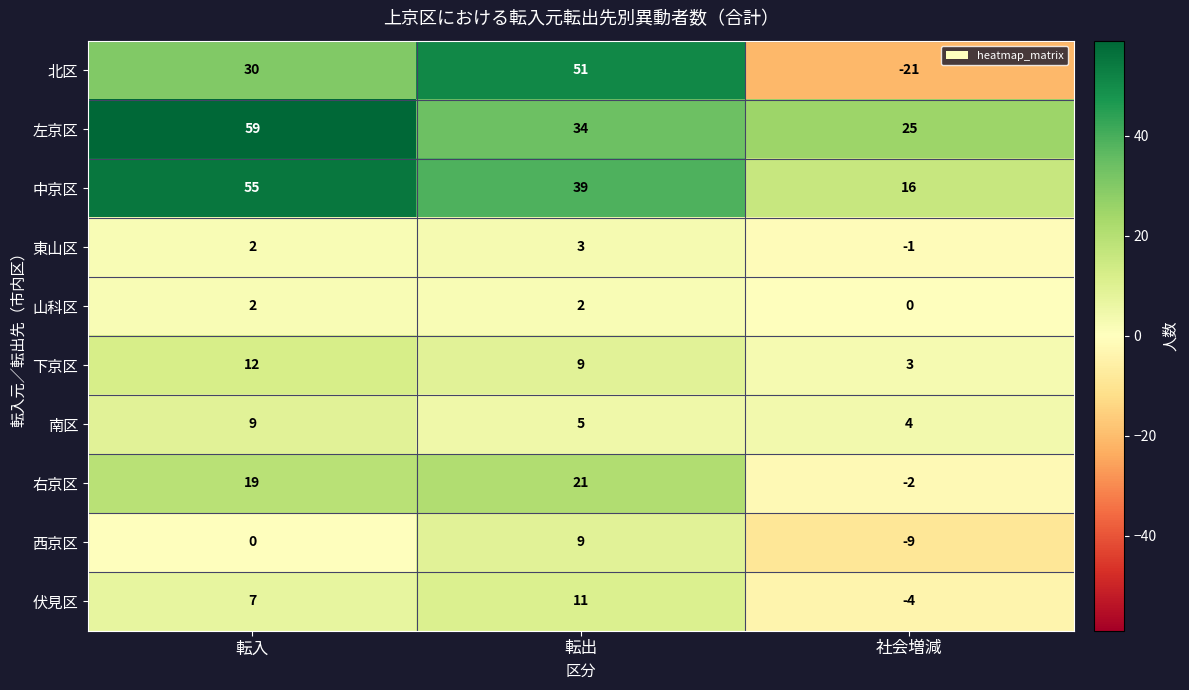

What is the smallest value displayed?

-21